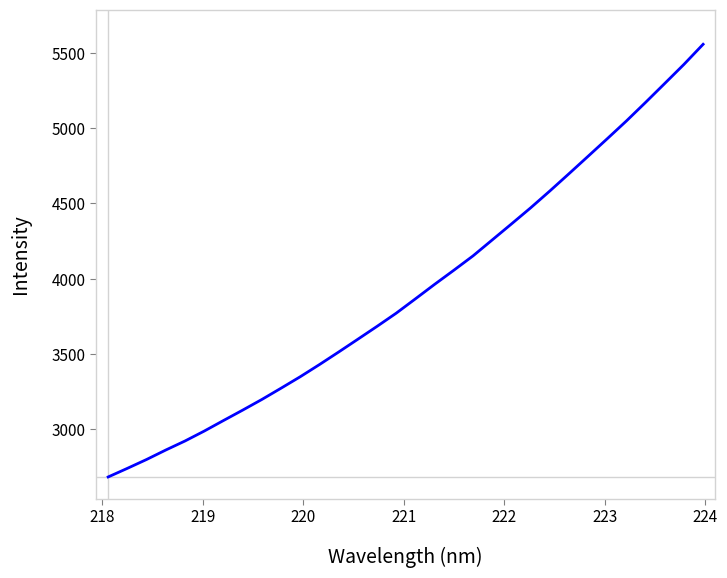

Reading left to right, what are all the values shown in this chart?

2683.0	2740.2	2799.0	2862.0	2921.9	2987.7	3057.7	3126.8	3197.7	3272.6	3348.8	3429.5	3512.9	3597.9	3683.4	3770.9	3866.2	3962.4	4055.9	4151.3	4257.2	4363.1	4470.1	4581.9	4696.8	4813.0	4929.8	5047.8	5171.2	5297.0	5423.4	5556.9